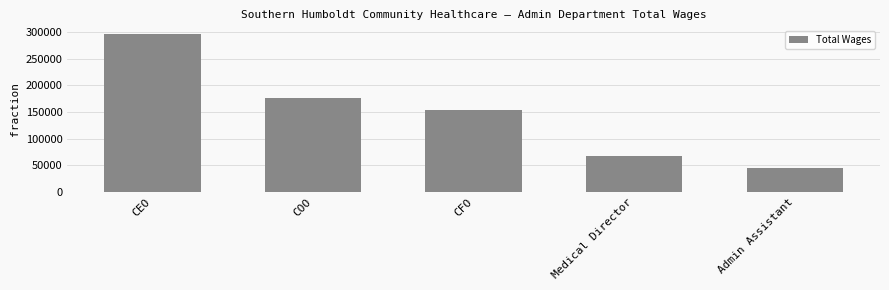

What is the sum of all values?

738597